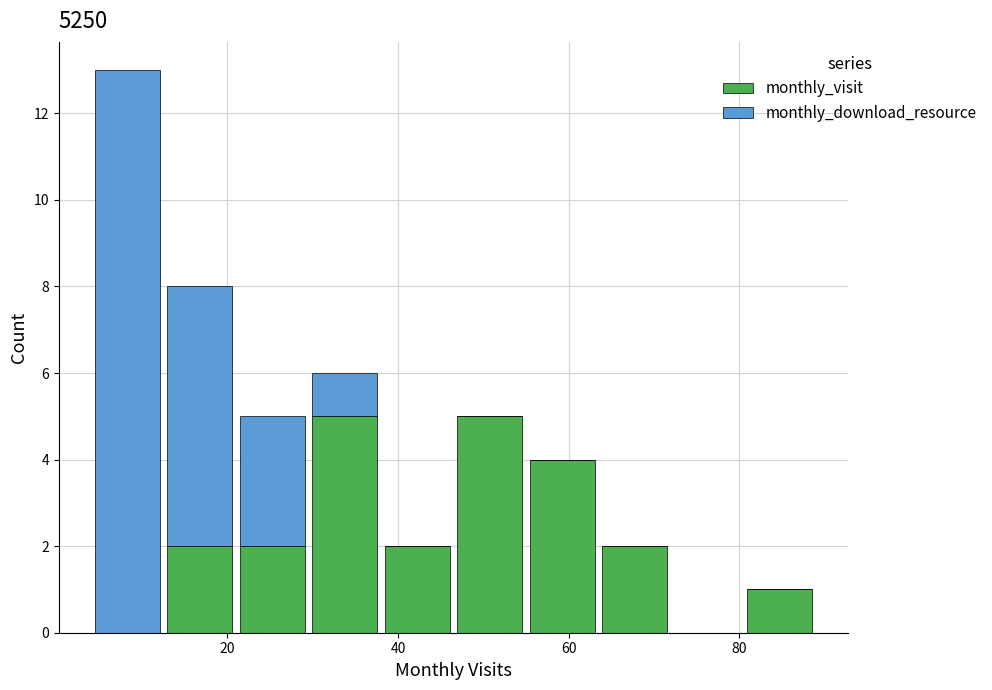

What is the total height of the stacked bar covering 12.5 to 21.0 on the x-axis? Neither the bar edges nor the heights are printed on the chart, so give them approximately, as read against the axes.

8